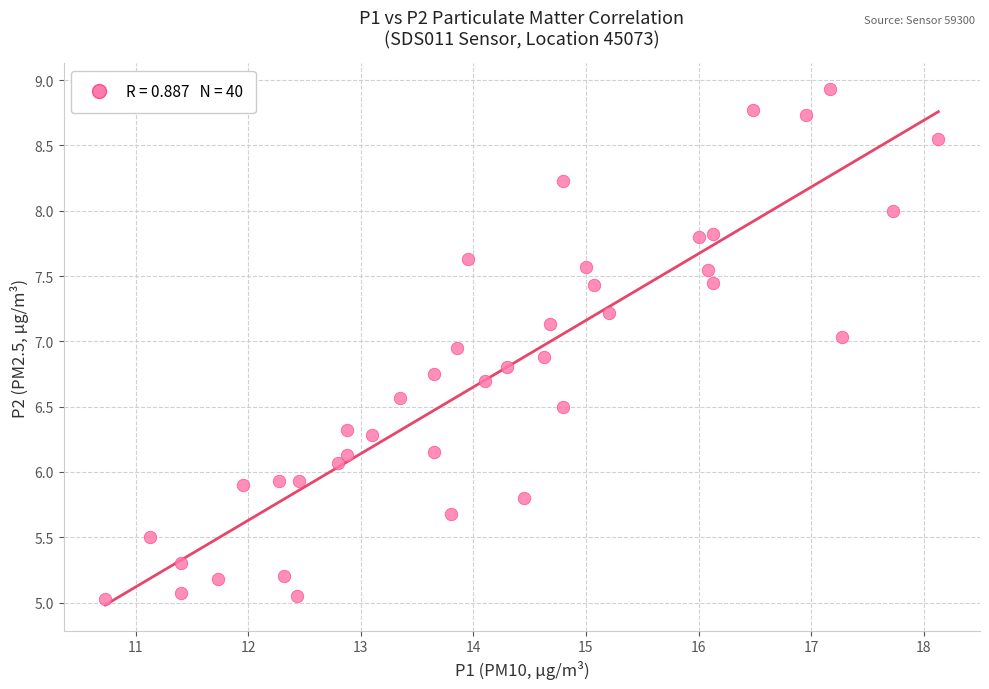

What is the range of X values (max minus min)?

7.4